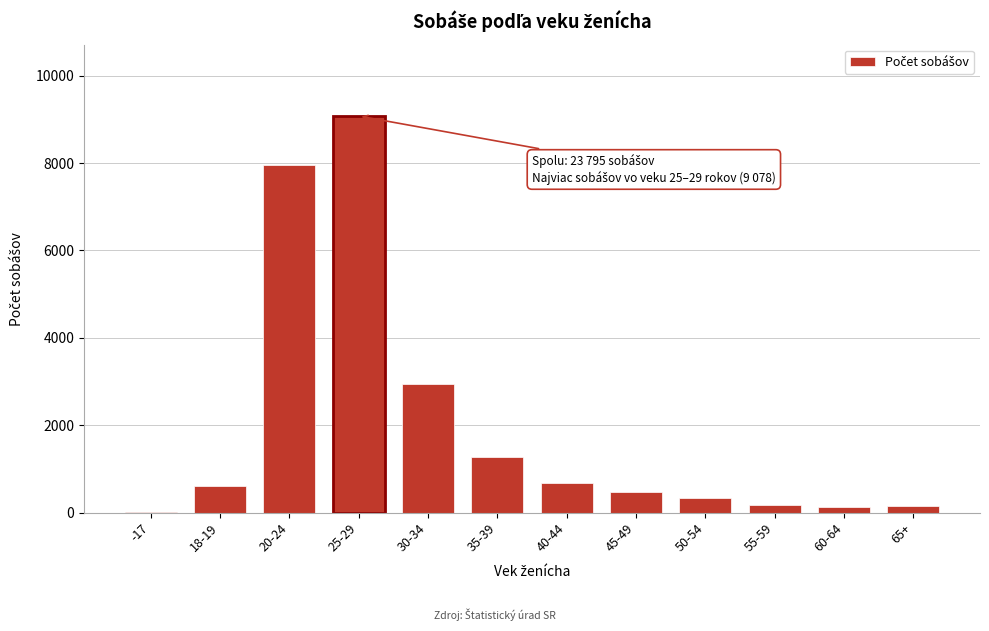

Is it true that the value at 50-54 is 343?

True